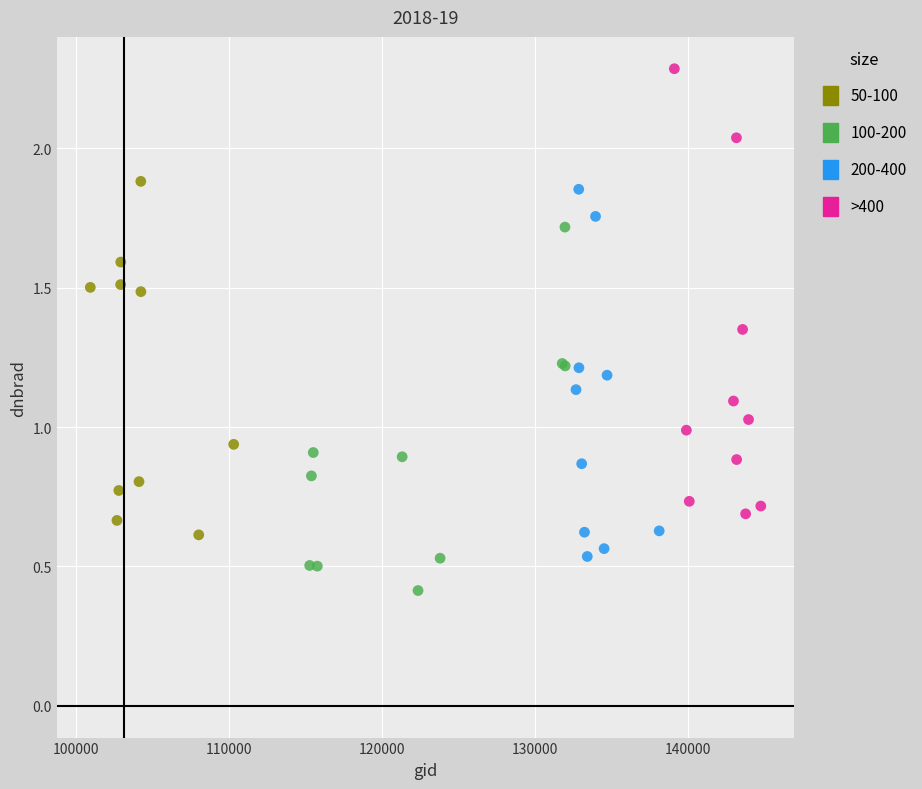

Which series has the largest Y range (max minus min)?

>400